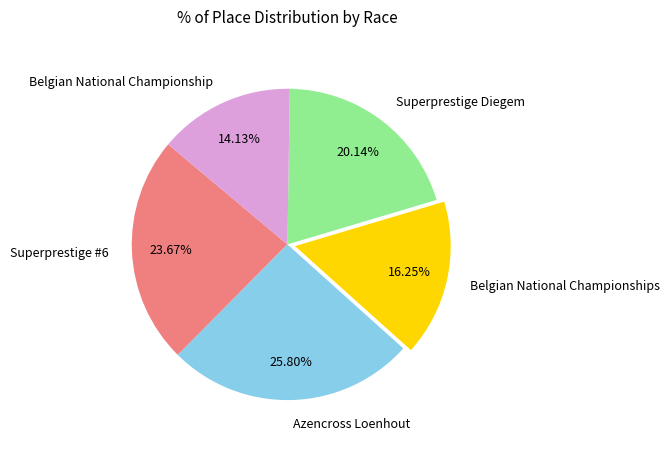

What is the largest slice in the pie chart?

Azencross Loenhout